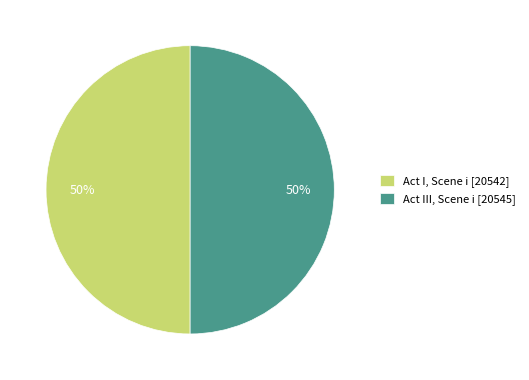

Is it true that Act I, Scene i is 50% of the pie?

True